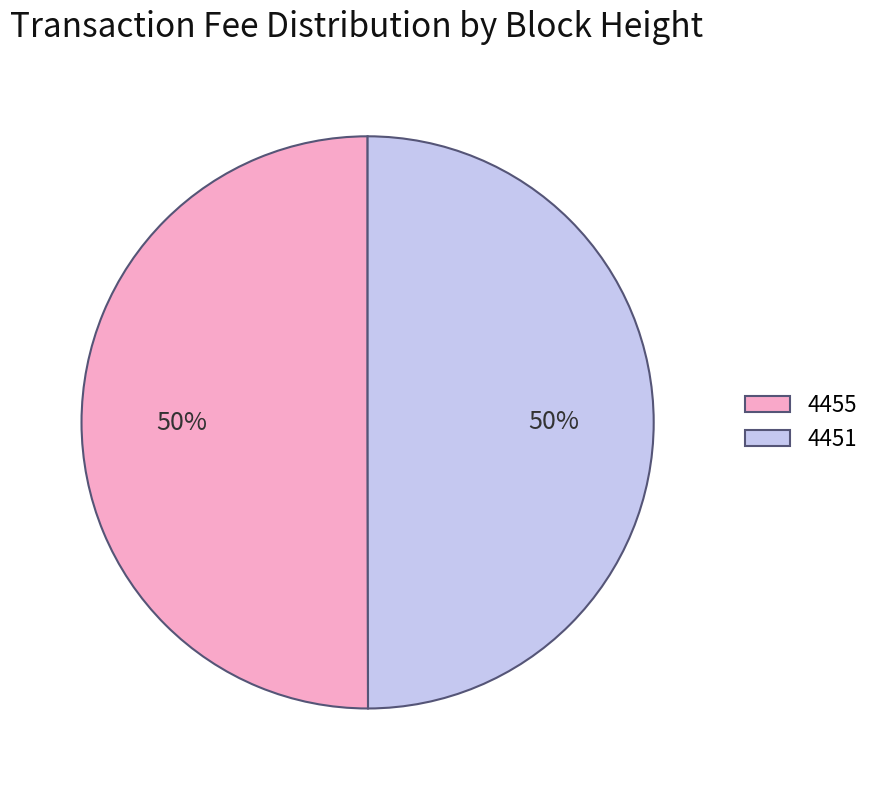

To the nearest percent, what is the average slice percentage?

50%